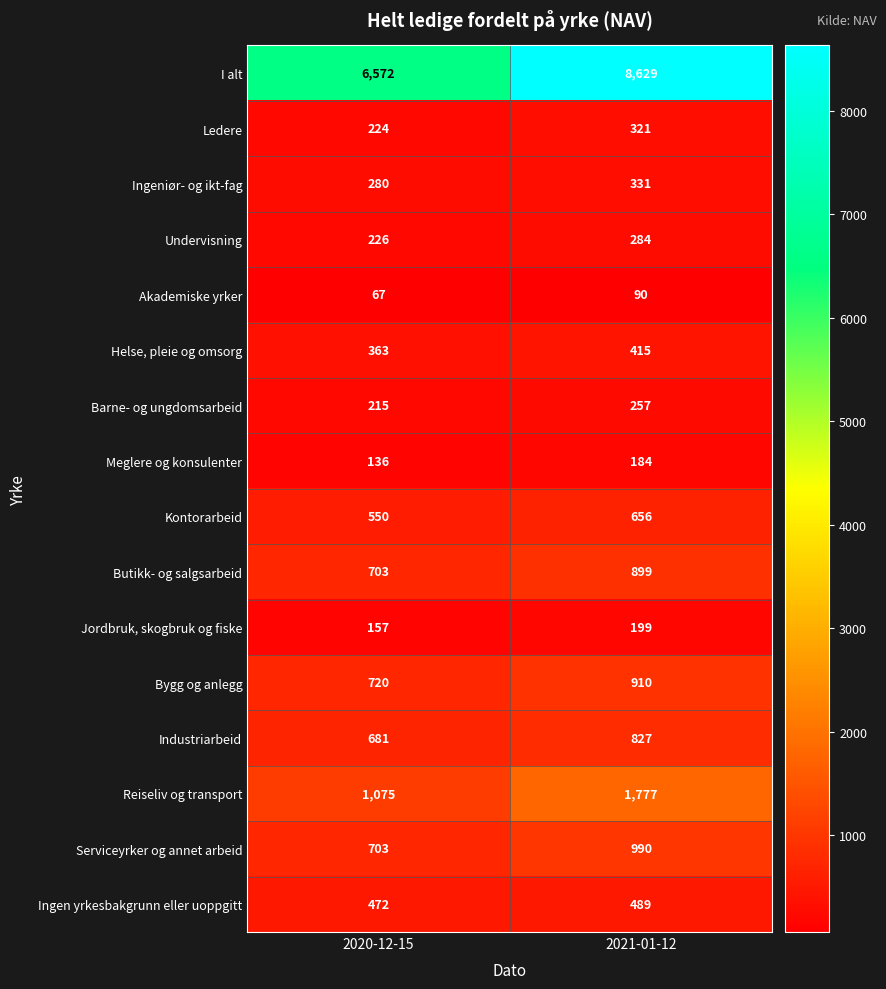

At which category is the sum across all series the highest?

2021-01-12